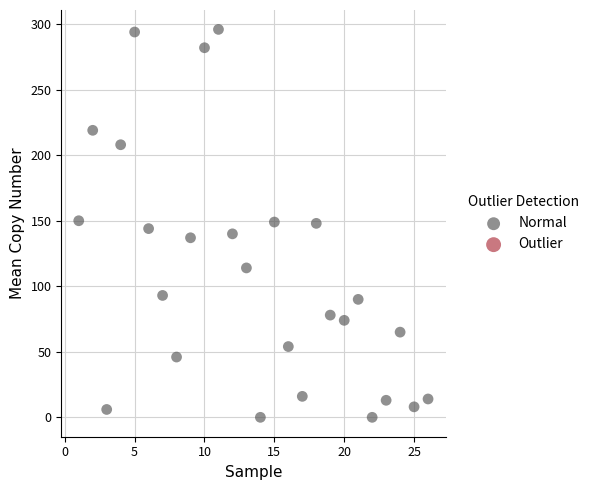

What is the range of X values (max minus min)?

25